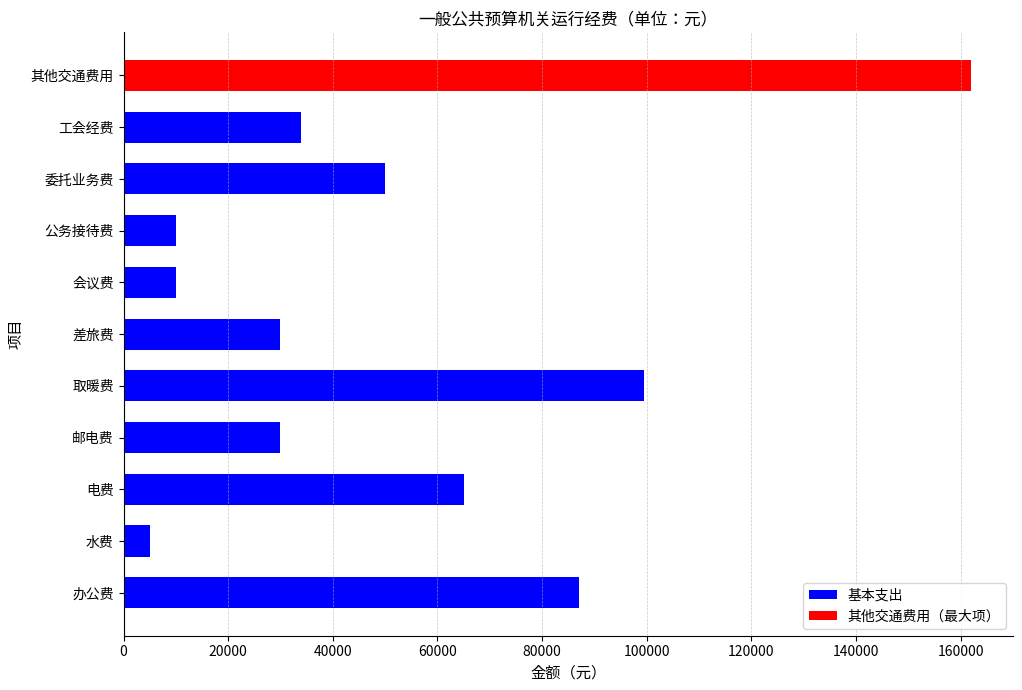

What is the average value of the 基本支出 series?

42041.5